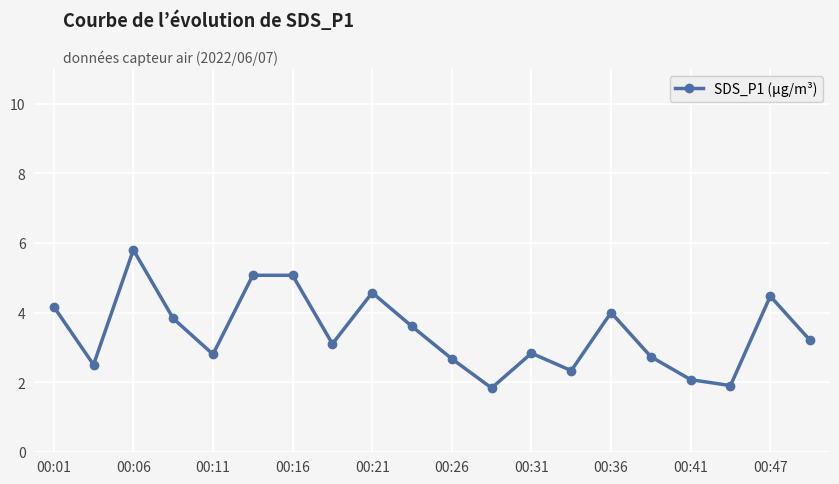

What is the maximum value shown in the chart?

5.8